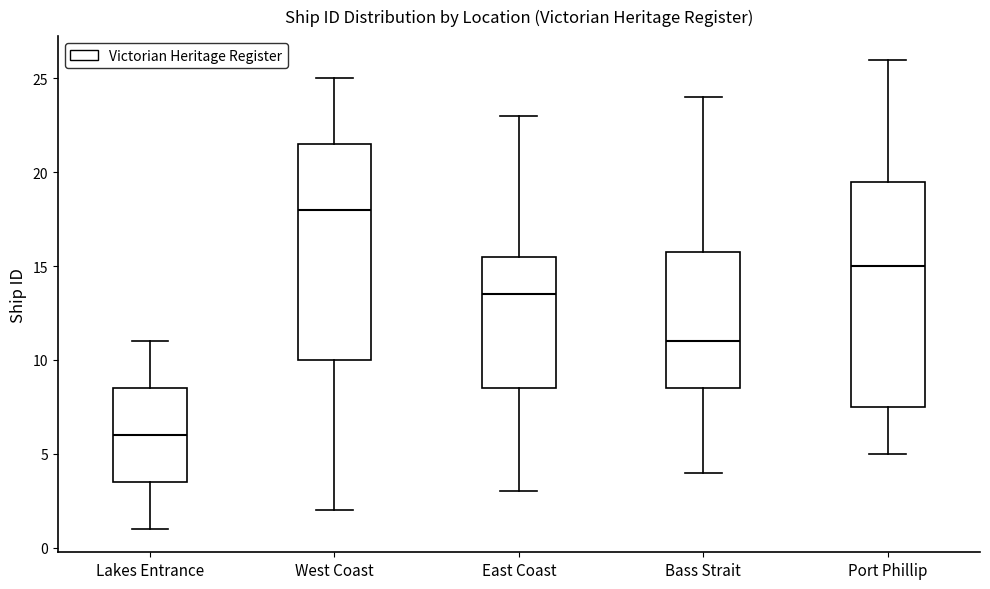

Comparing the boxes themselves (not the whiskers), which one is the tallest?

Port Phillip